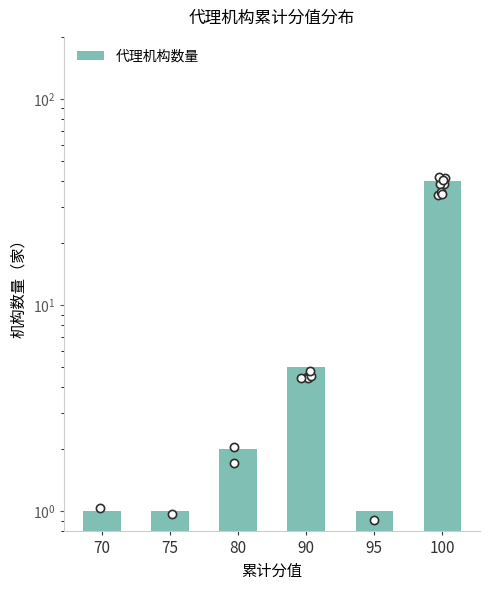

Between 80 and 100, which is larger?

100